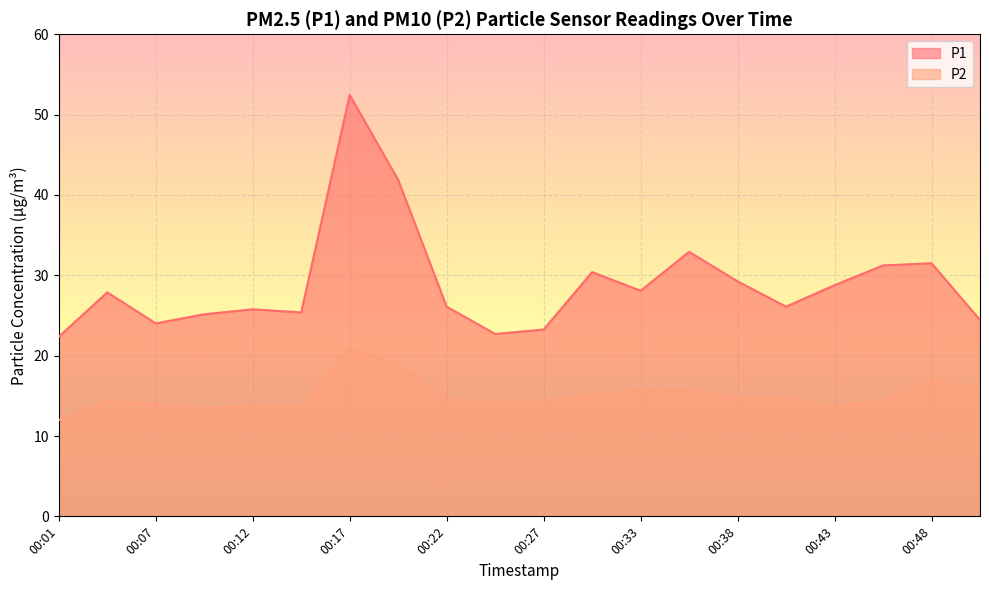

The value of P1 at 00:43 is 28.8. True or false?

True